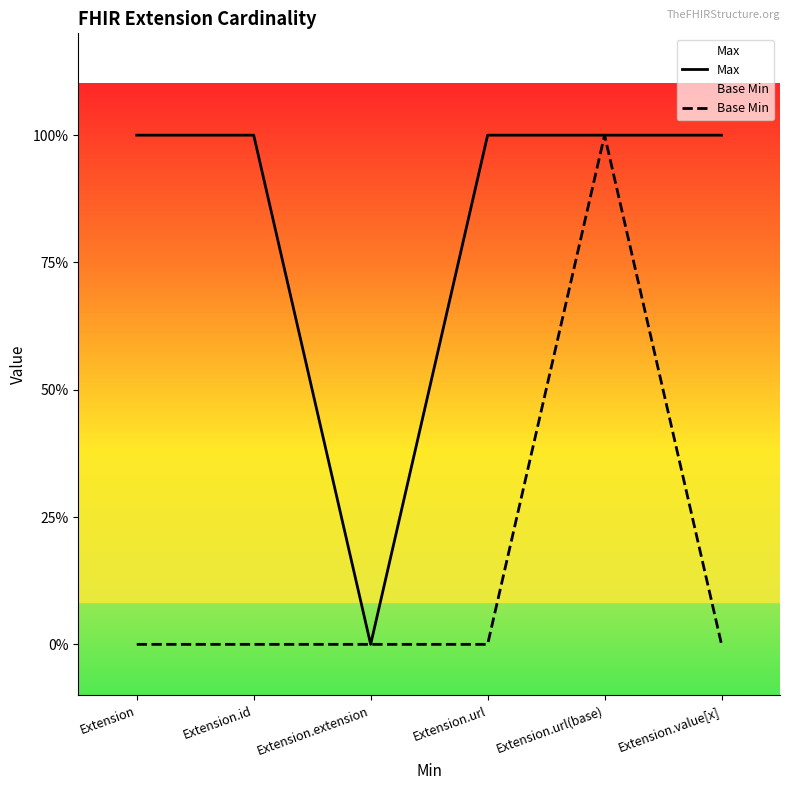

At which label is Max closest to 0?

Extension.extension